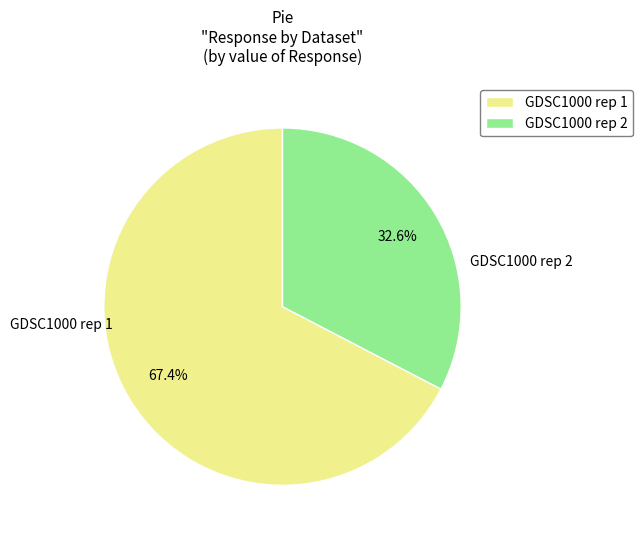

What is the majority slice?

GDSC1000 rep 1